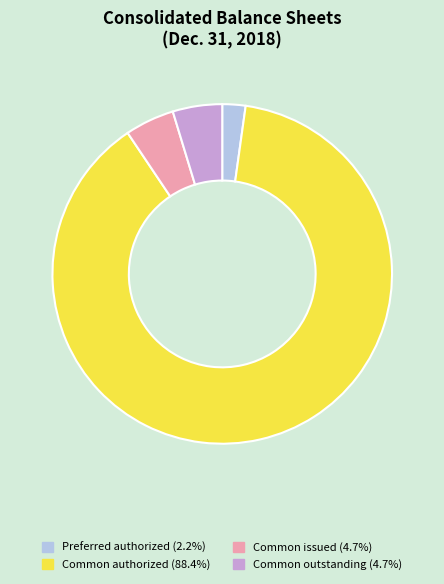

What is the ratio of the value at Common authorized (88.4%) to the value at Common issued (4.7%)?

18.8